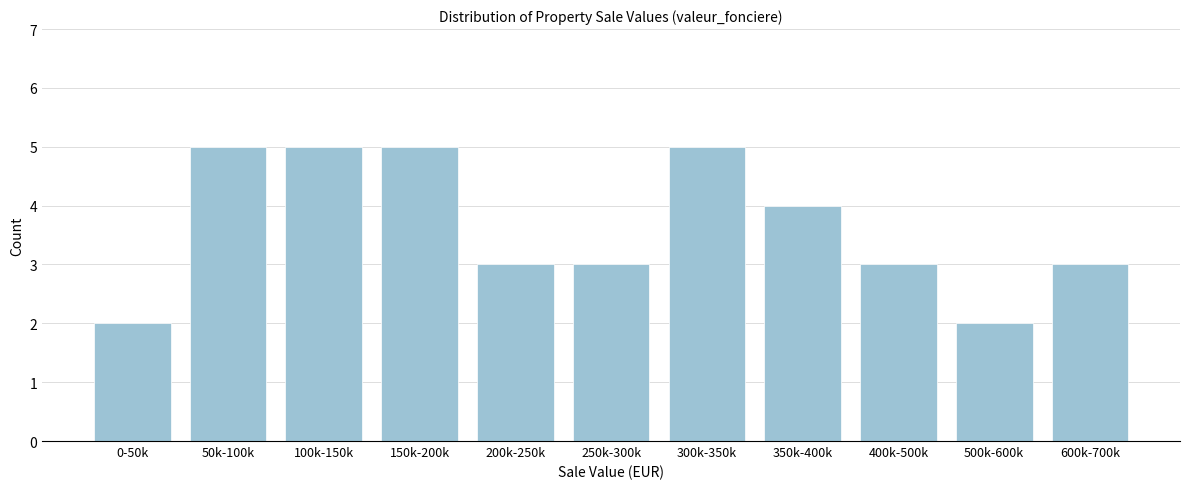

Reading right to left, list all the values displayed in this chart.

3	2	3	4	5	3	3	5	5	5	2